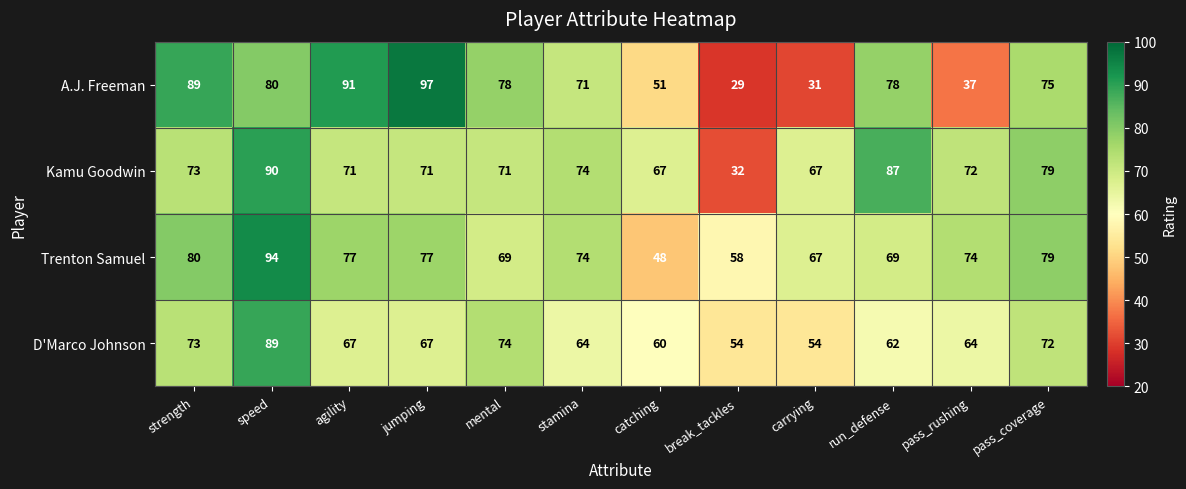

At which label does A.J. Freeman first exceed 78?

strength